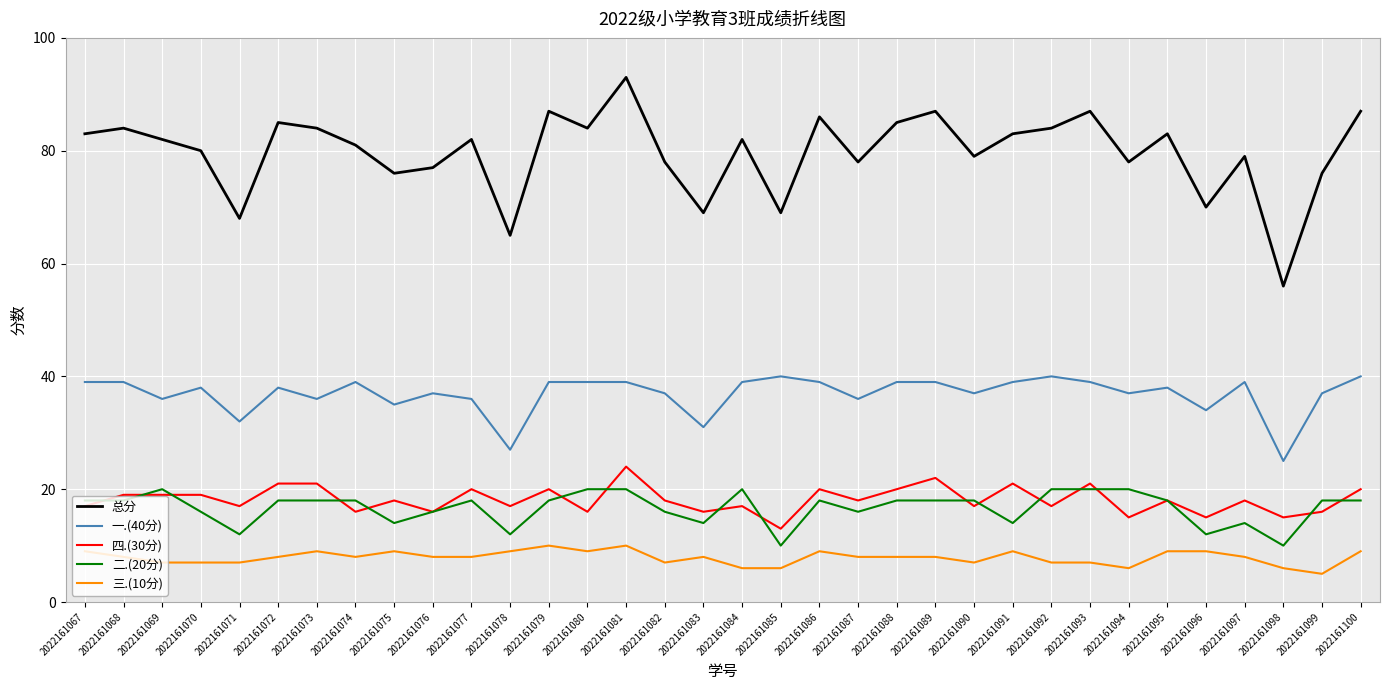

How many lines are shown in the chart?

5